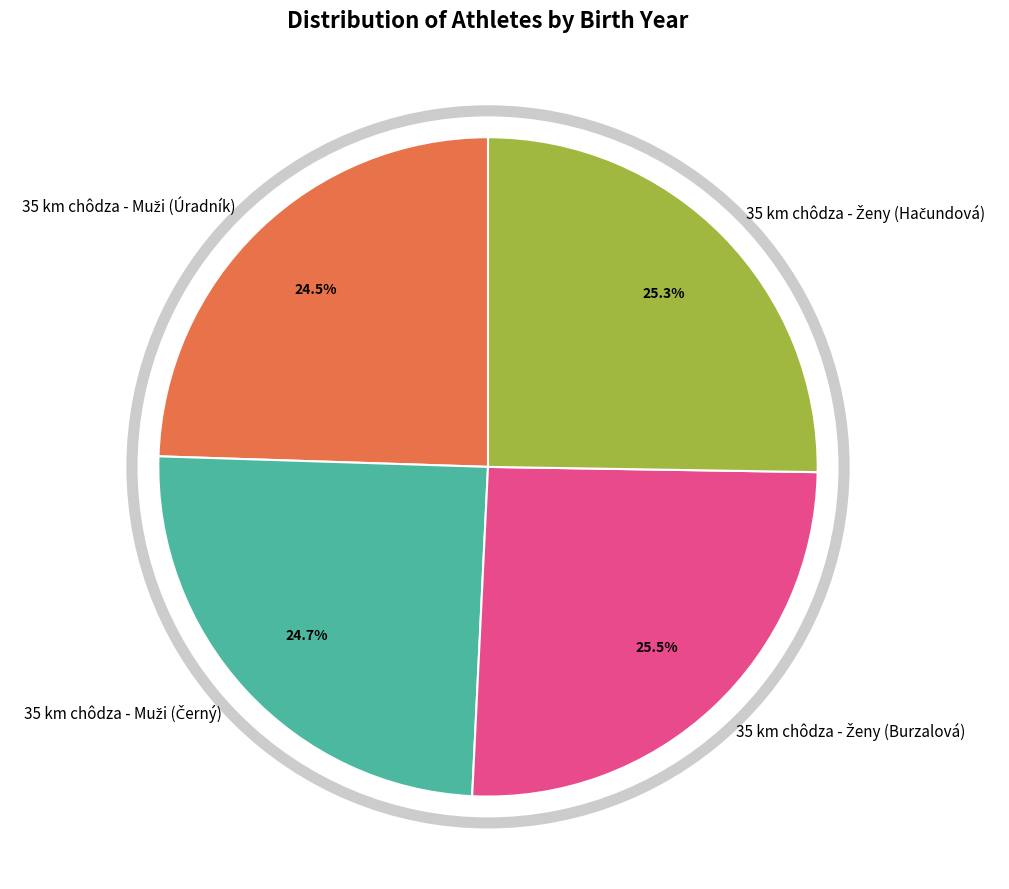

Count the number of slices in the pie.

4